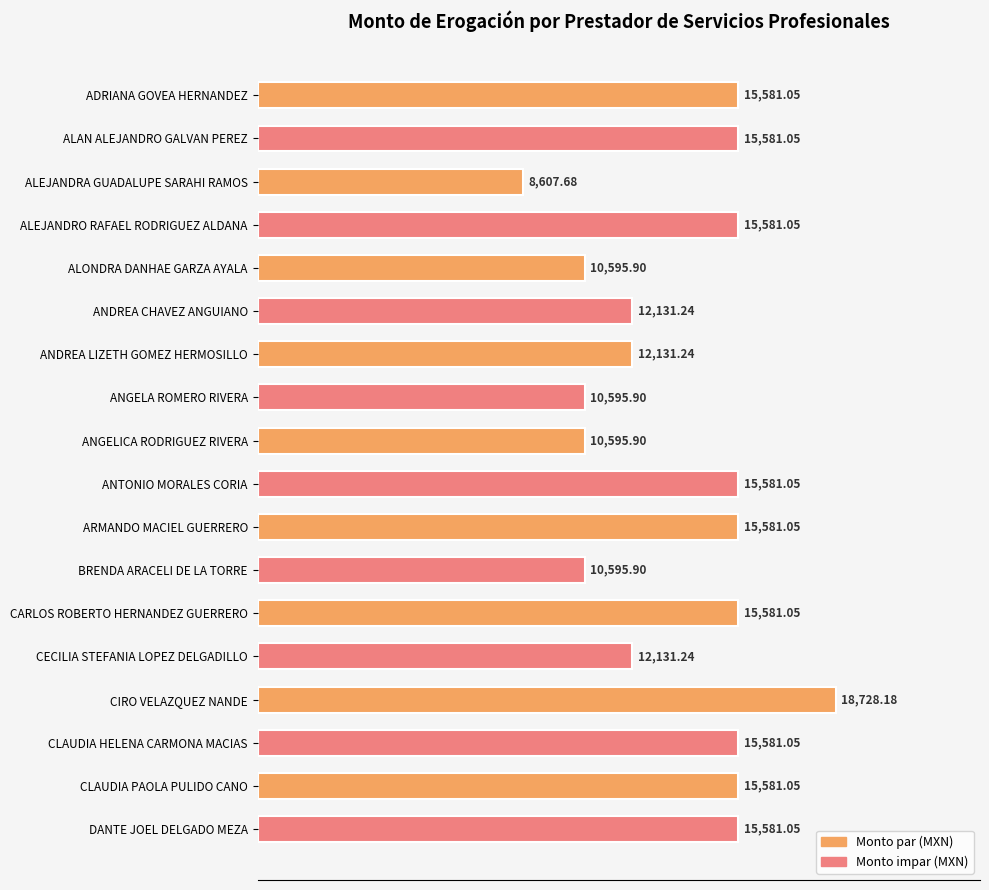

What is the greatest value displayed?

18728.2